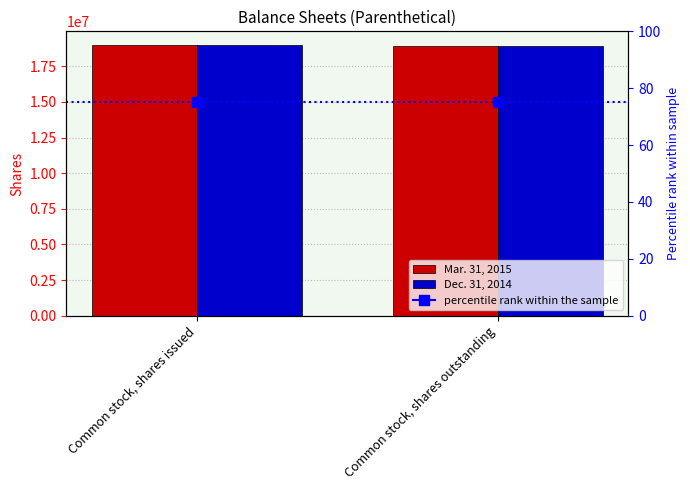

True or false: Mar. 31, 2015 has a value of 18939838 at Common stock, shares outstanding.

True